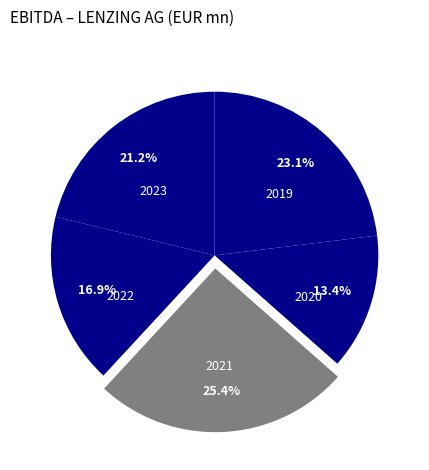

Count the number of slices in the pie.

5